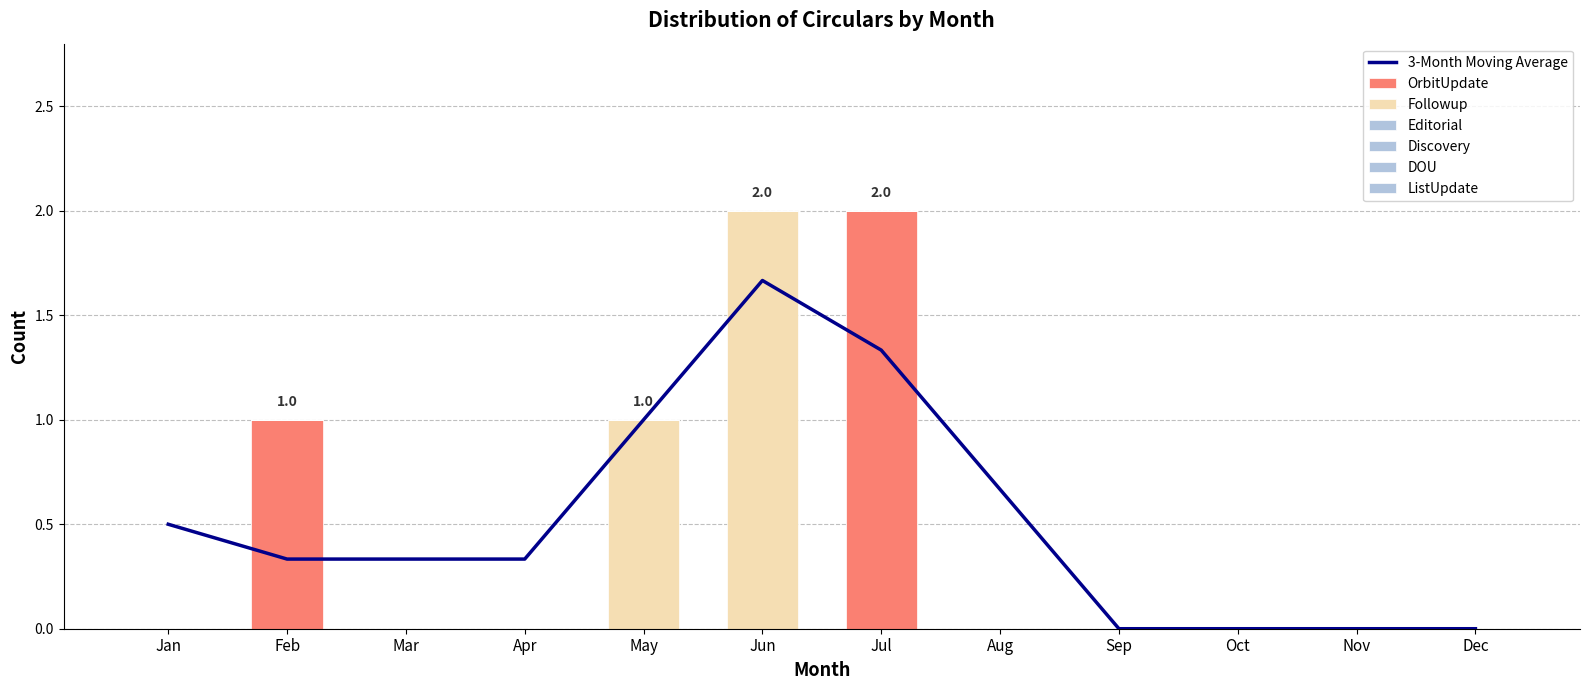

Reading left to right, list all the values displayed in this chart.

OrbitUpdate: 0	1	0	0	0	0	2	0	0	0	0	0
Followup: 0	0	0	0	1	2	0	0	0	0	0	0
Editorial: 0	0	0	0	0	0	0	0	0	0	0	0
Discovery: 0	0	0	0	0	0	0	0	0	0	0	0
DOU: 0	0	0	0	0	0	0	0	0	0	0	0
ListUpdate: 0	0	0	0	0	0	0	0	0	0	0	0